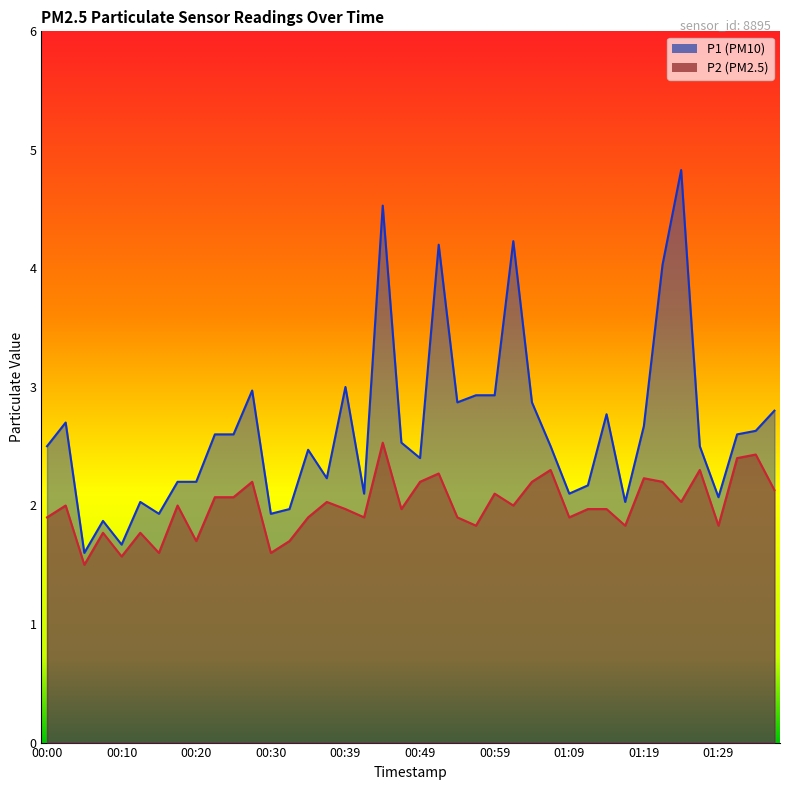

What are all the series names shown in the legend?

P1, P2